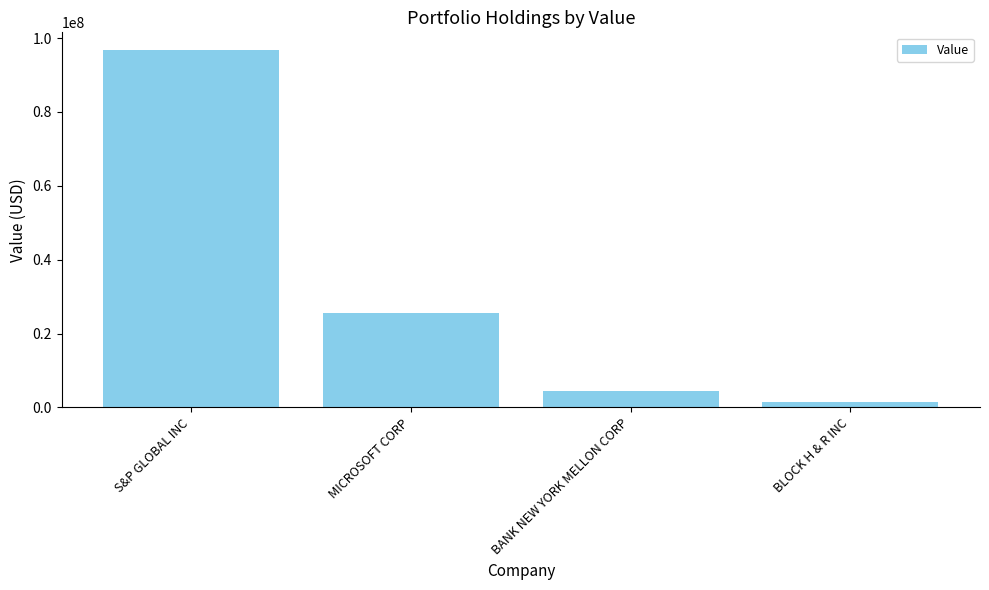

Rank the categories by value from highest to lowest.

S&P GLOBAL INC, MICROSOFT CORP, BANK NEW YORK MELLON CORP, BLOCK H & R INC